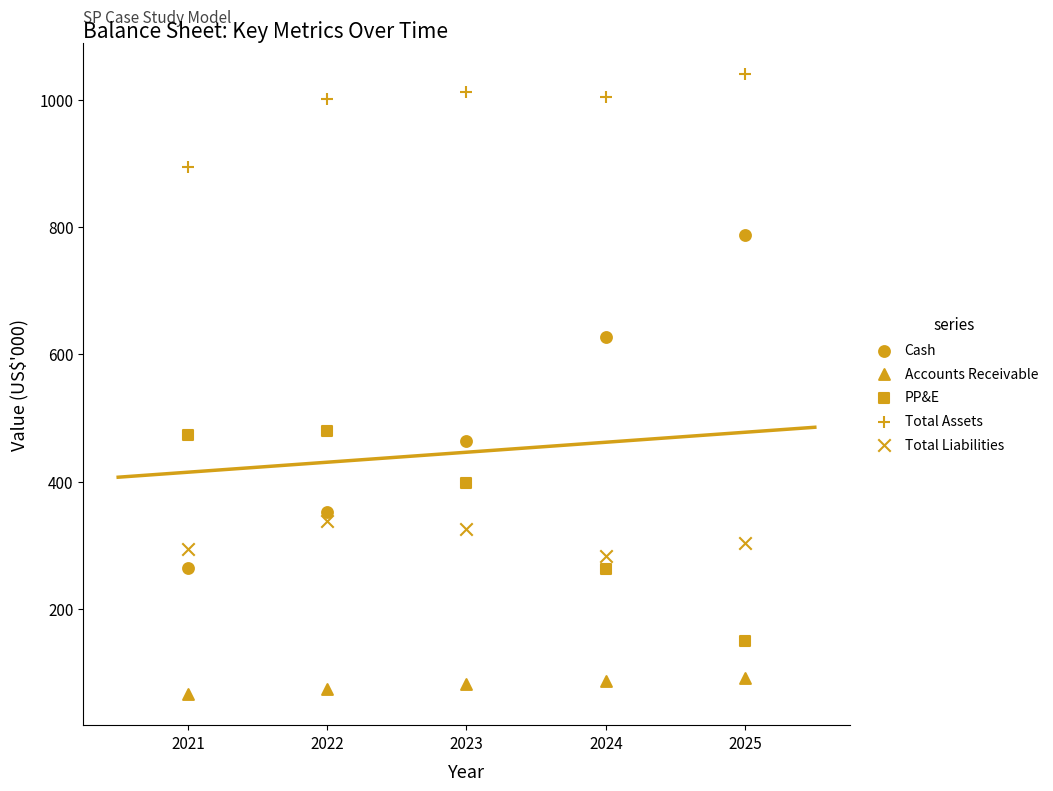

How many data points are displayed?

25